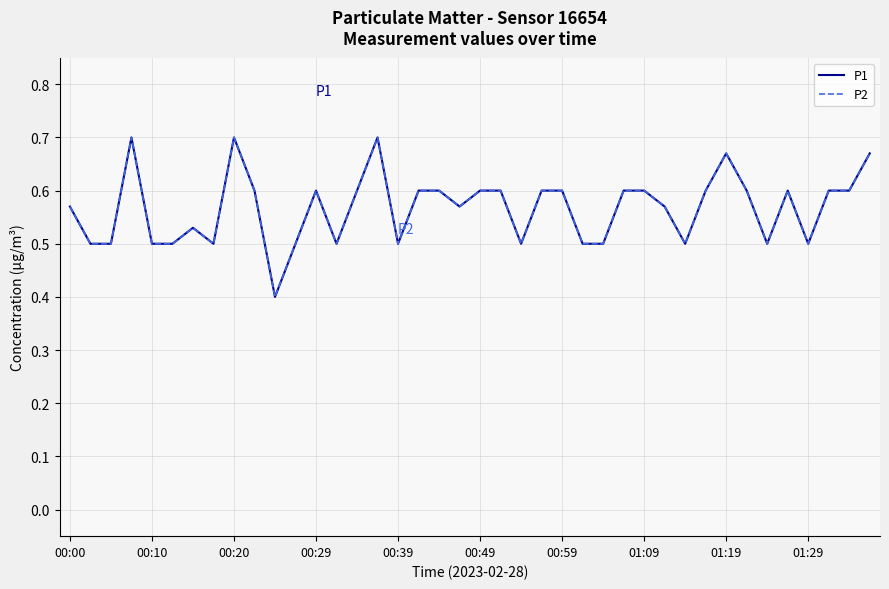

Is this an area chart (filled region under the line)?

No